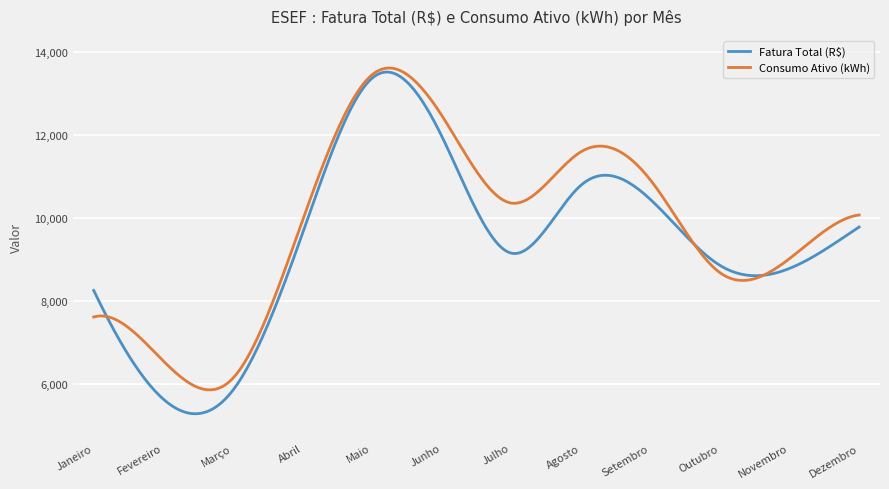

What is the greatest value displayed?

13618.3